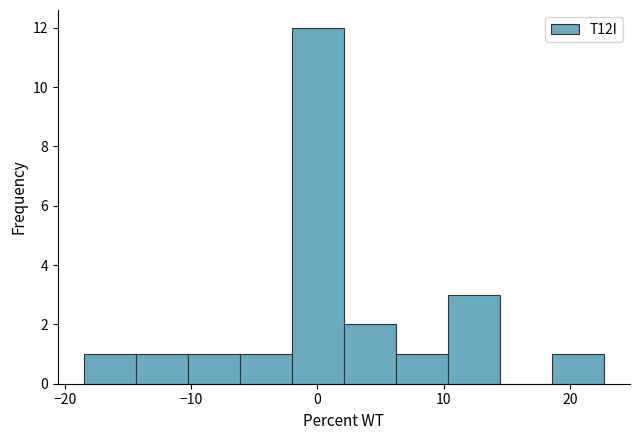

Over which range of the x-axis is the bar tallest?

-2 to 2